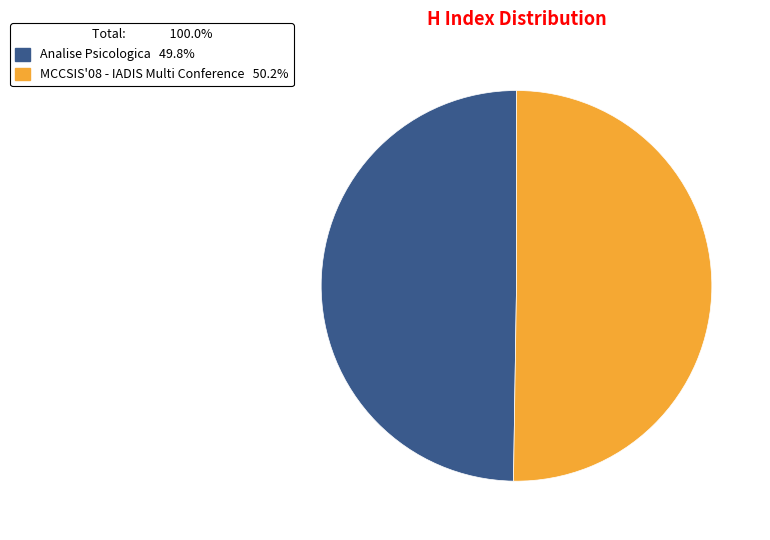

Is the sum of Analise Psicologica and MCCSIS'08 - IADIS Multi Conference greater than half?

Yes